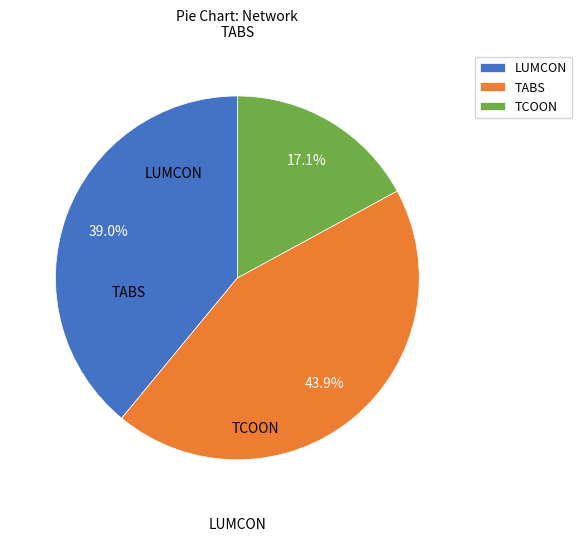

To the nearest percent, what is the difference between the largest and smallest slice percentages?

27%